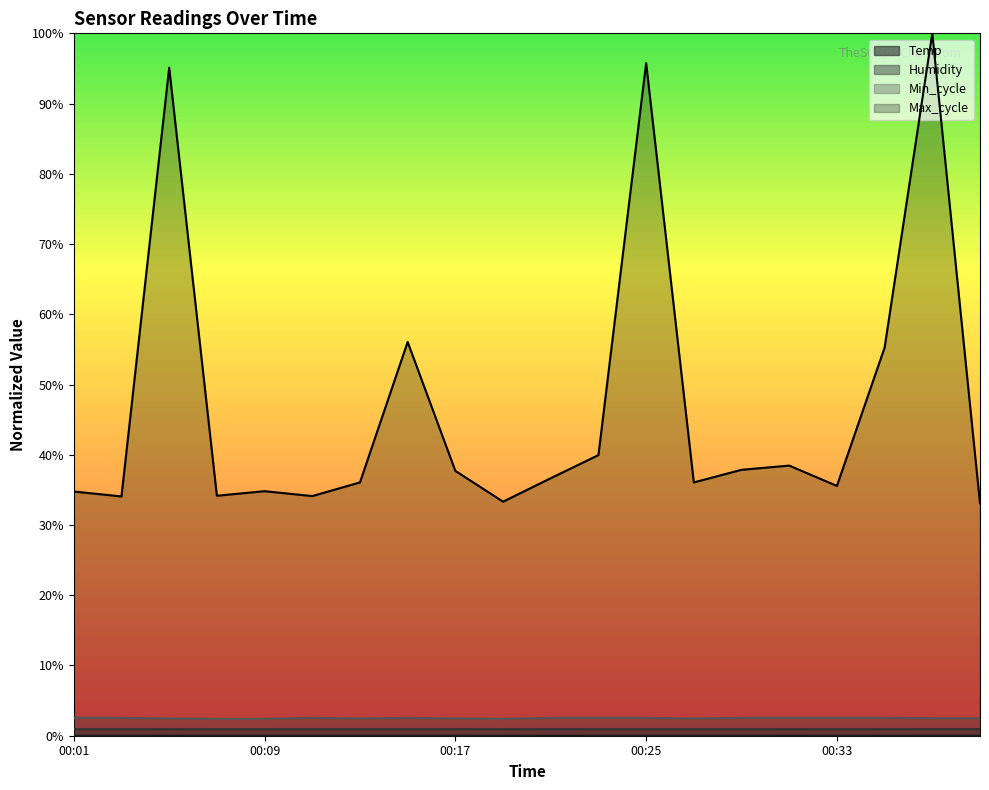

Which category has the highest value in the Humidity series?

00:05